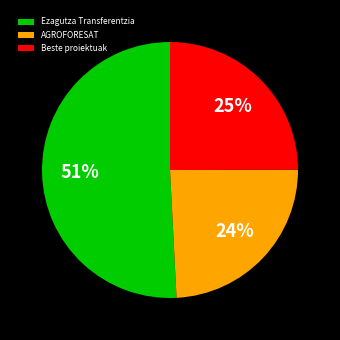

Combined, do Ezagutza Transferentzia and AGROFORESAT account for over 50%?

Yes